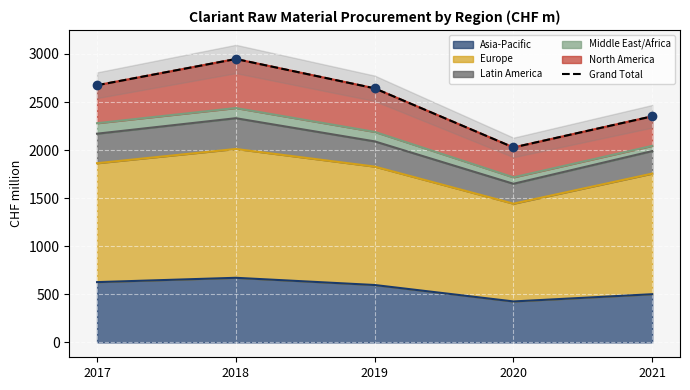

Reading left to right, what are all the values shown in this chart?

2675.0	2948.0	2643.0	2028.0	2351.8